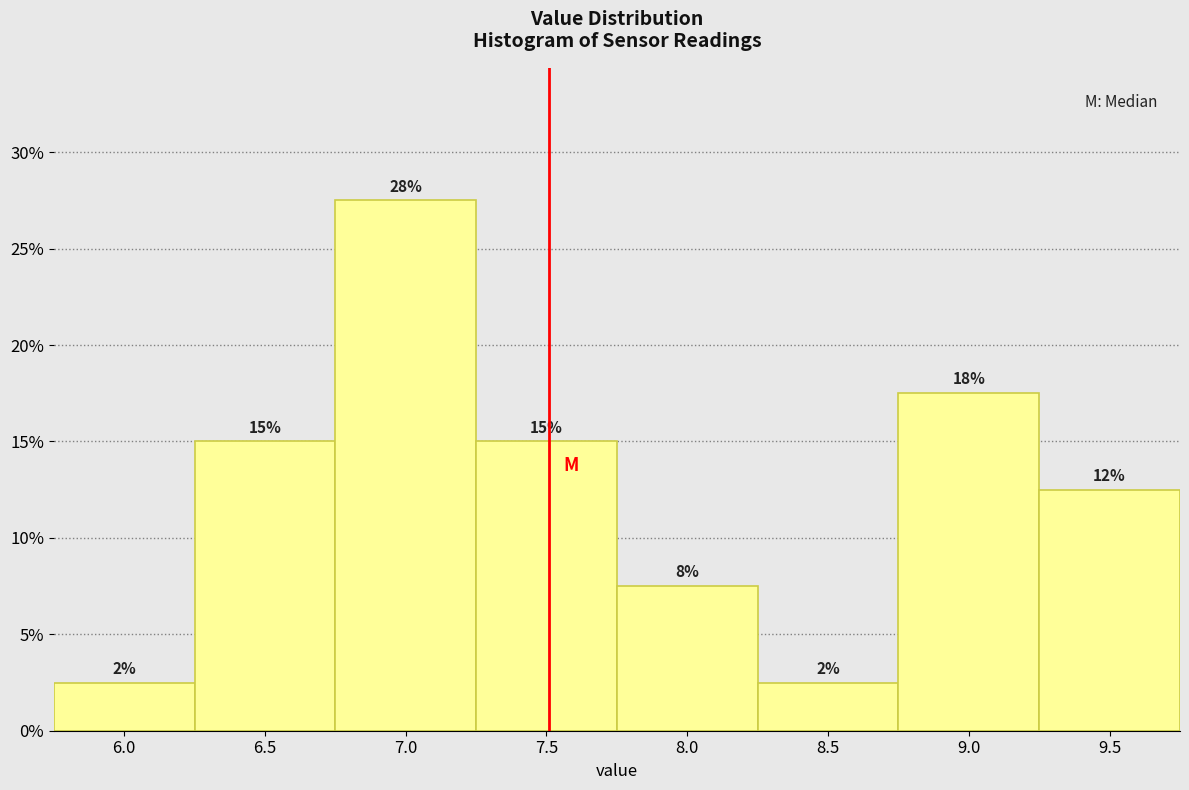

How many bars are there in total?

8